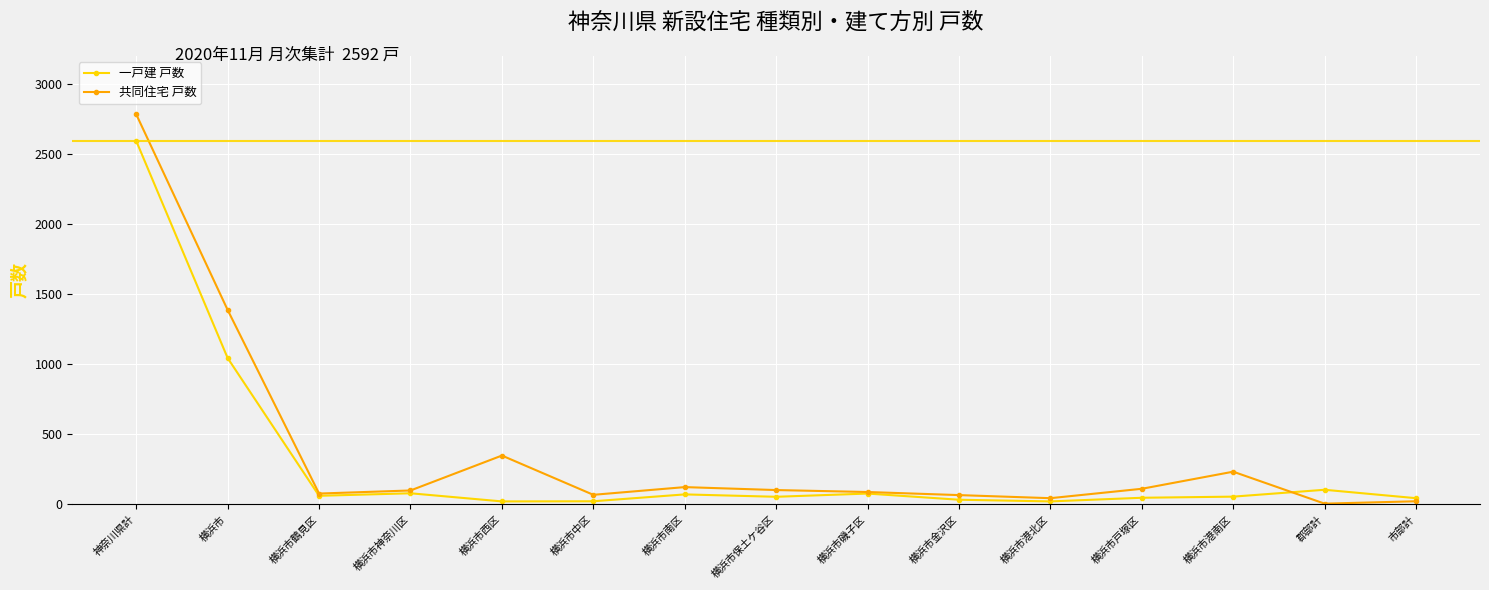

At which category does the chart reach its peak across all series?

神奈川県計